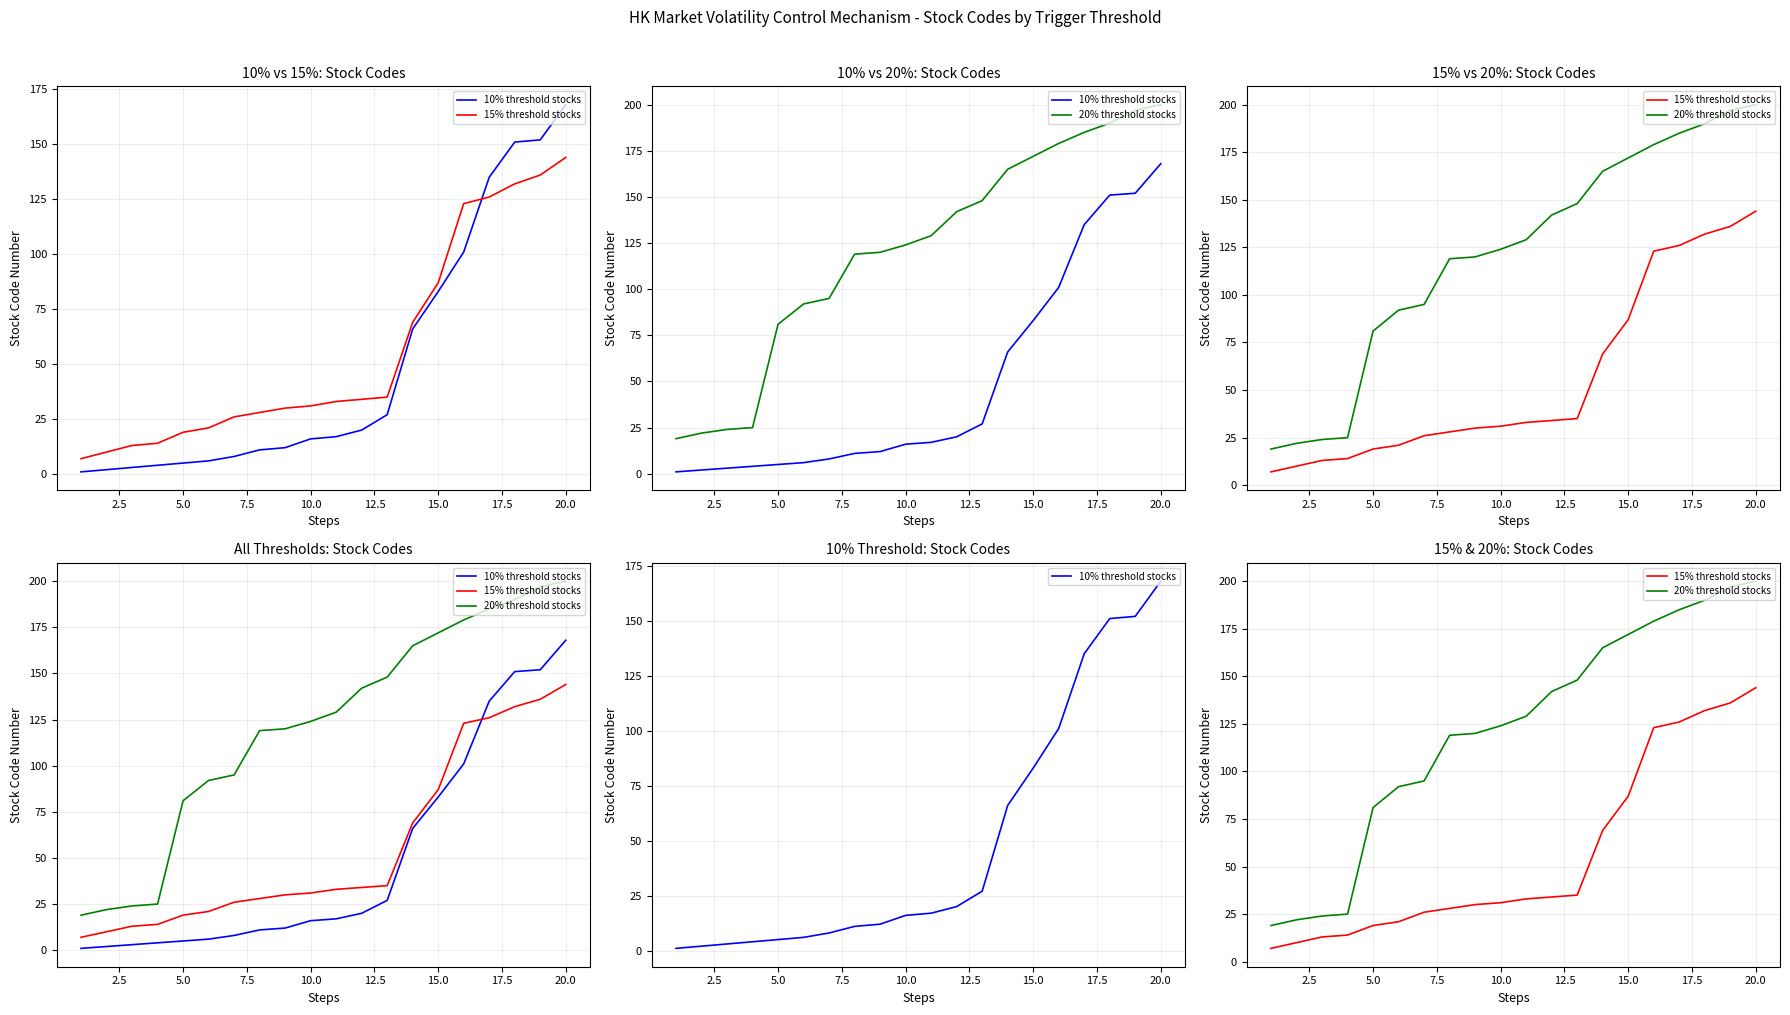

Which series has the largest range (max minus min)?

20% threshold stocks